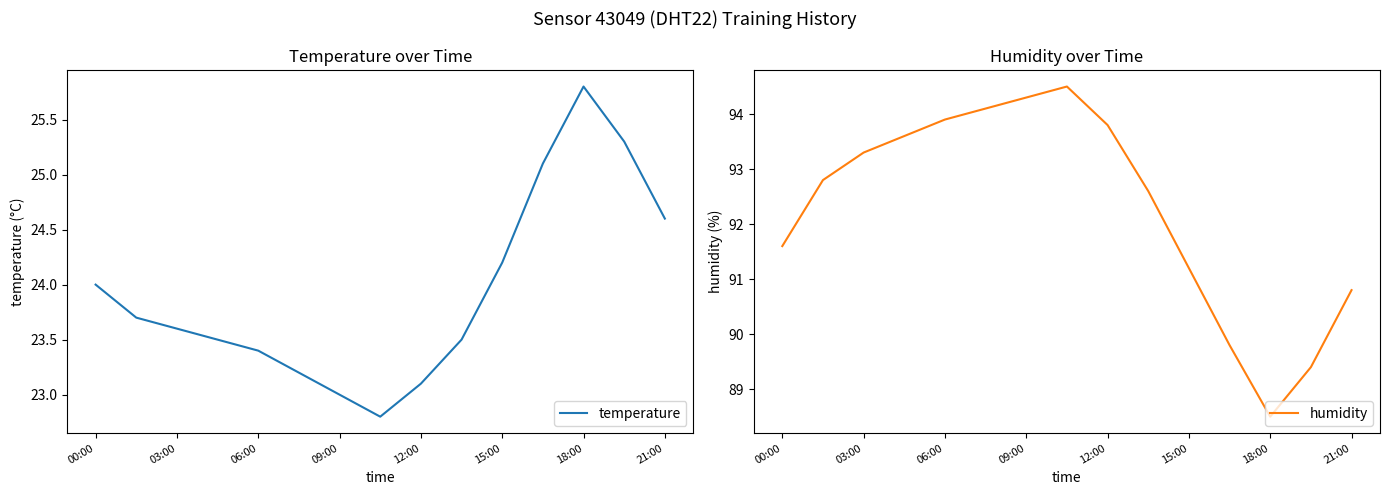

The value of humidity at 09:00 is 149.7. True or false?

False